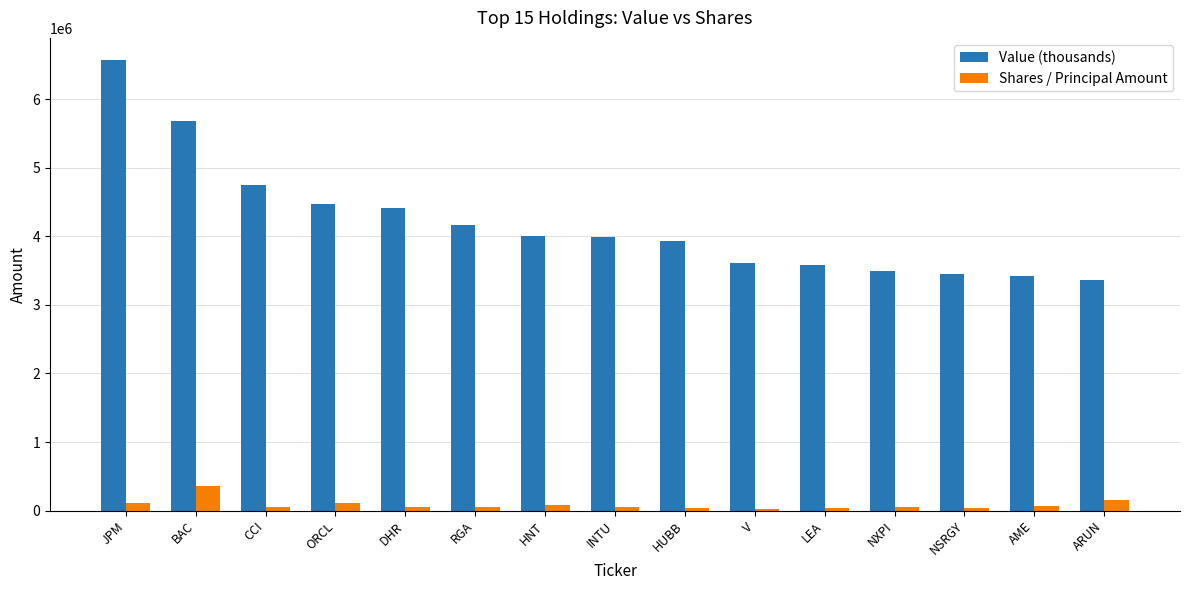

At which label does Value (thousands) reach its peak?

JPM